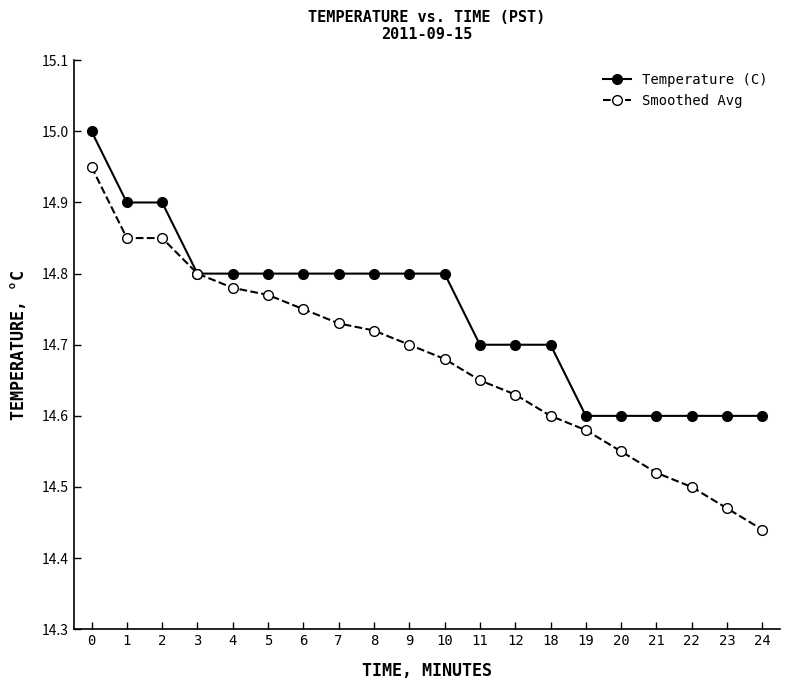

List the series in order of their peak value, lowest first.

Smoothed Avg, Temperature (C)